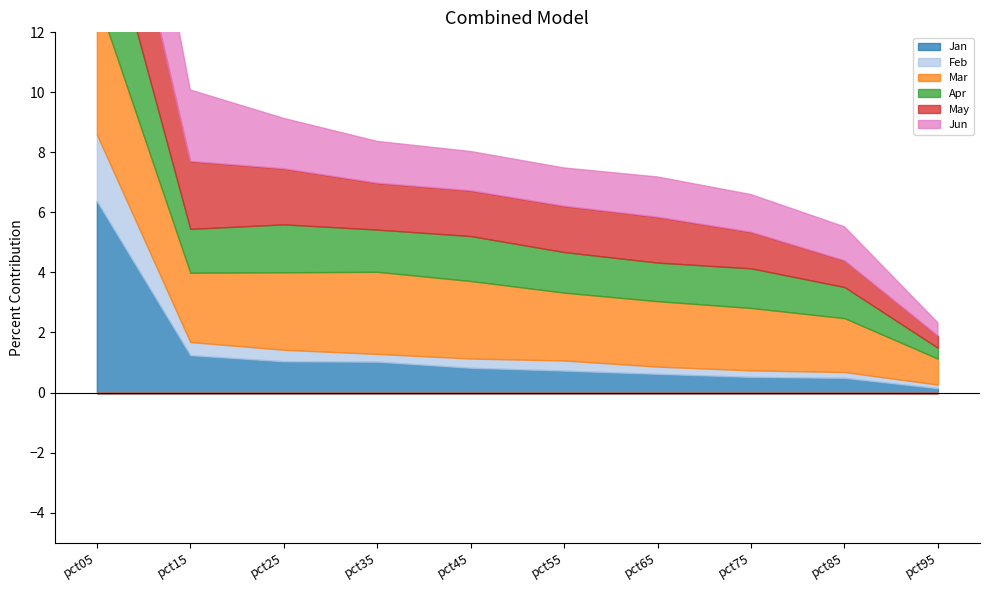

How many data points in May are above 1?

8